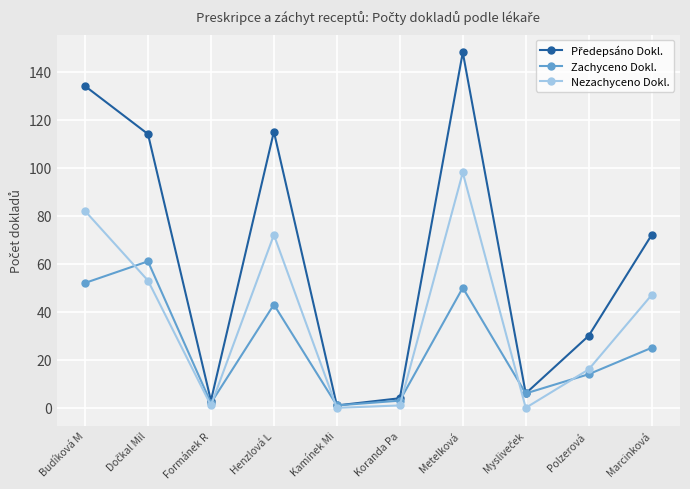

What is the greatest value displayed?

148